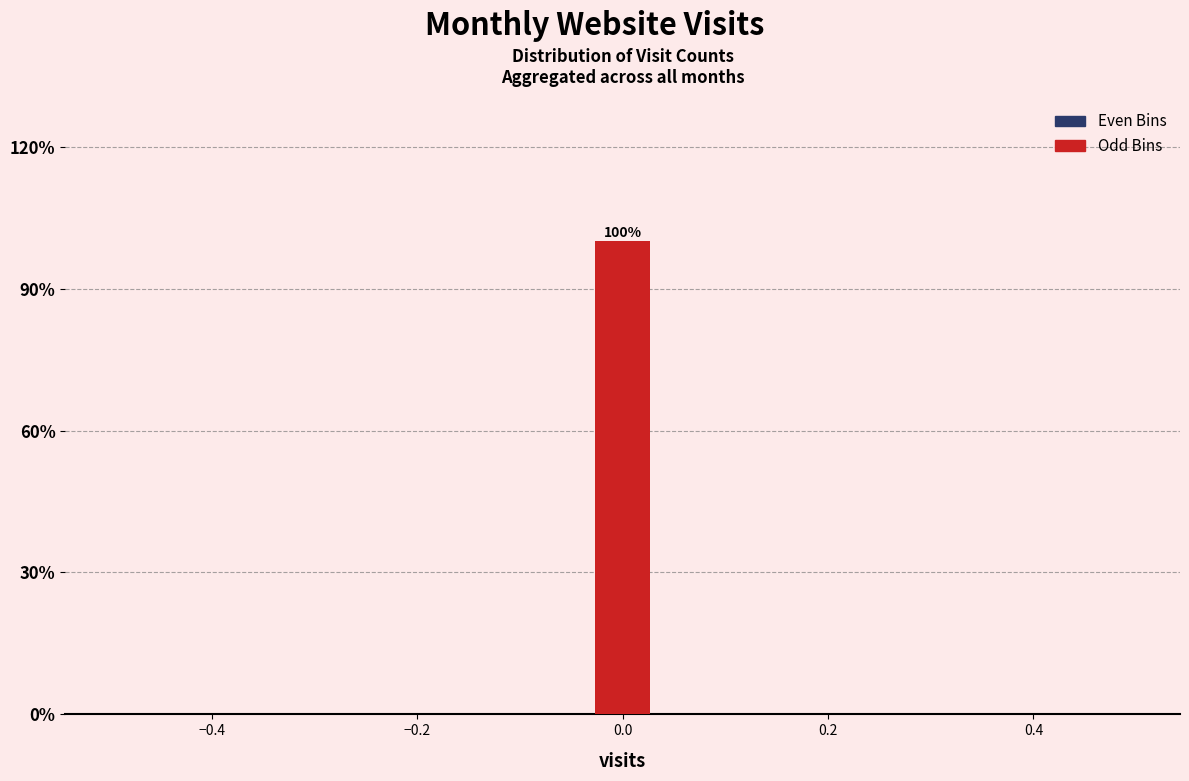

Around what value on the x-axis is the tallest bar? Give the approximate position of its centre, as read against the axis.

0.00